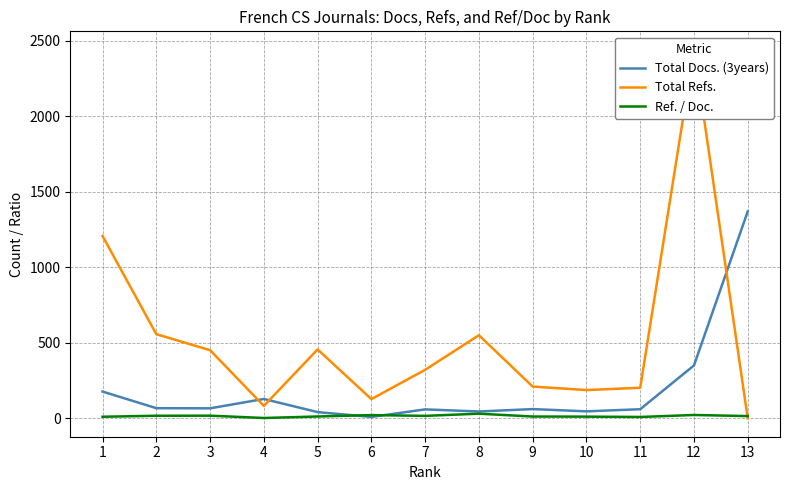

What is the sum of all Ref. / Doc. values?

194.2